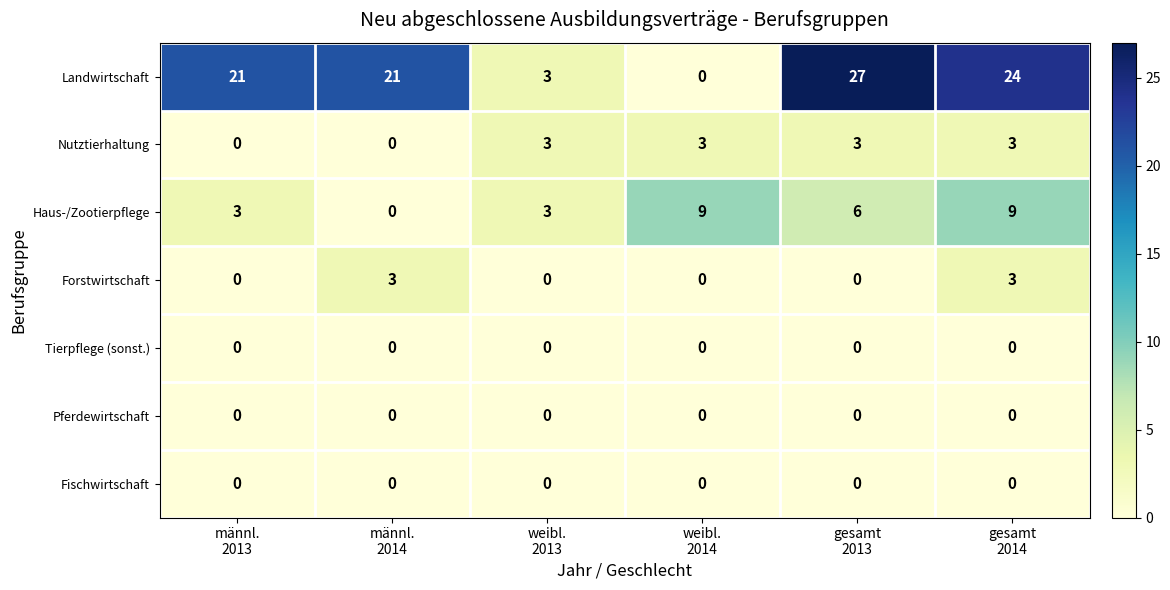

What is the highest value of the Nutztierhaltung series?

3